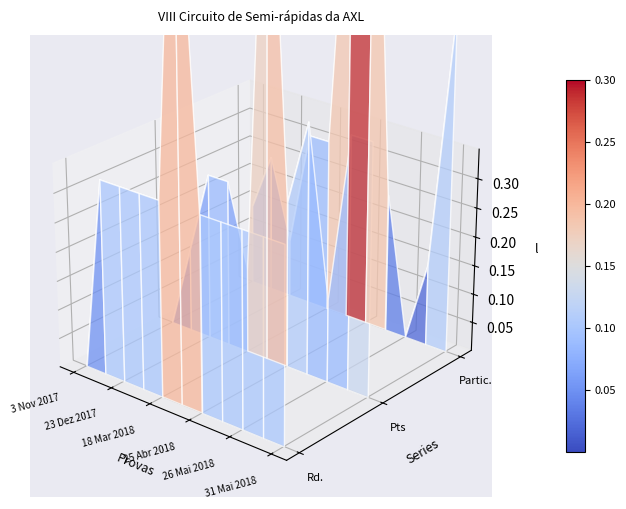

What is the highest value of the Pts series?

0.2